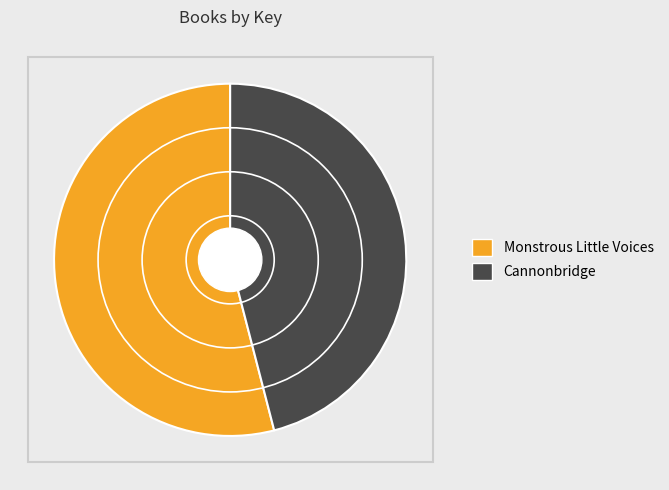

What is the smallest slice in the pie chart?

Cannonbridge